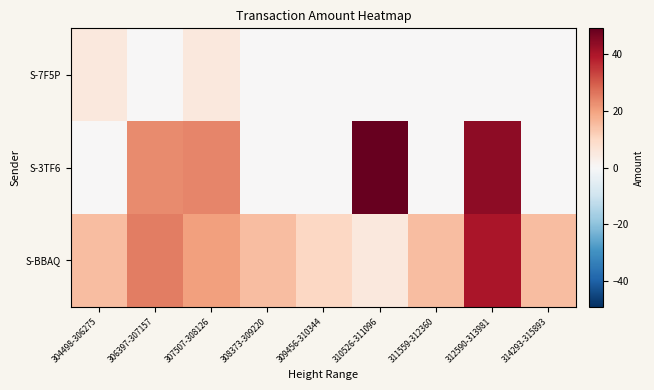

Reading left to right, what are all the values shown in this chart?

S-BBAQ: 304498-306275=15	306397-307157=25	307507-308126=20	308373-309220=15	309456-310344=10	310526-311096=5	311559-312360=15	312590-313981=40	314293-315893=15
S-3TF6: 304498-306275=0	306397-307157=23	307507-308126=24	308373-309220=0	309456-310344=0	310526-311096=49	311559-312360=0	312590-313981=44	314293-315893=0
S-7F5P: 304498-306275=5	306397-307157=0	307507-308126=5	308373-309220=0	309456-310344=0	310526-311096=0	311559-312360=0	312590-313981=0	314293-315893=0